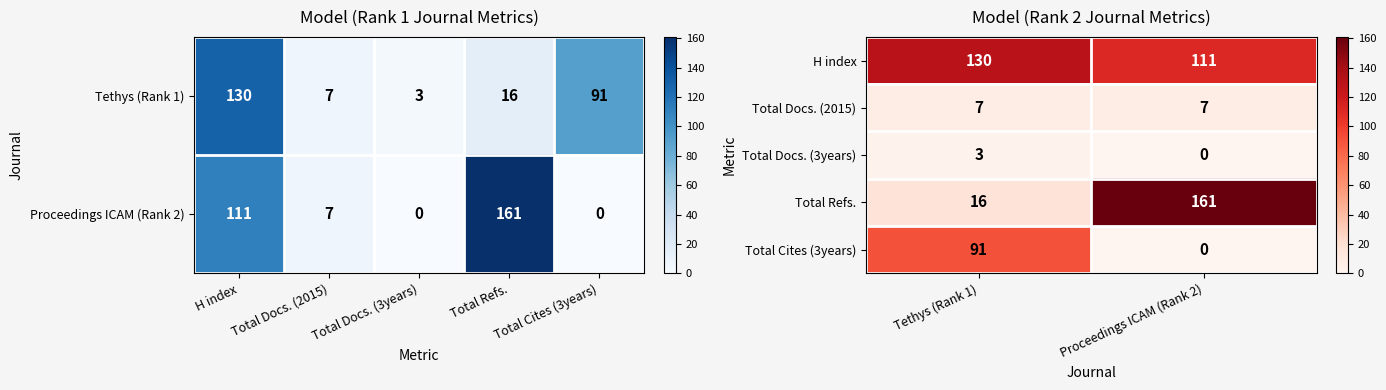

The Total Cites (3years) series shows 50 at Proceedings ICAM (Rank 2). True or false?

False